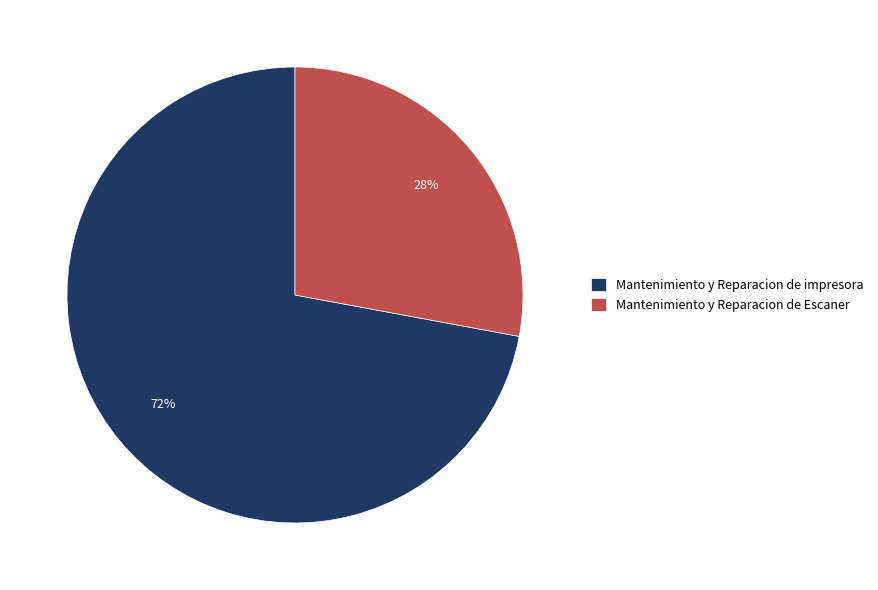

Rank the categories by value from highest to lowest.

Mantenimiento y Reparacion de impresora, Mantenimiento y Reparacion de Escaner